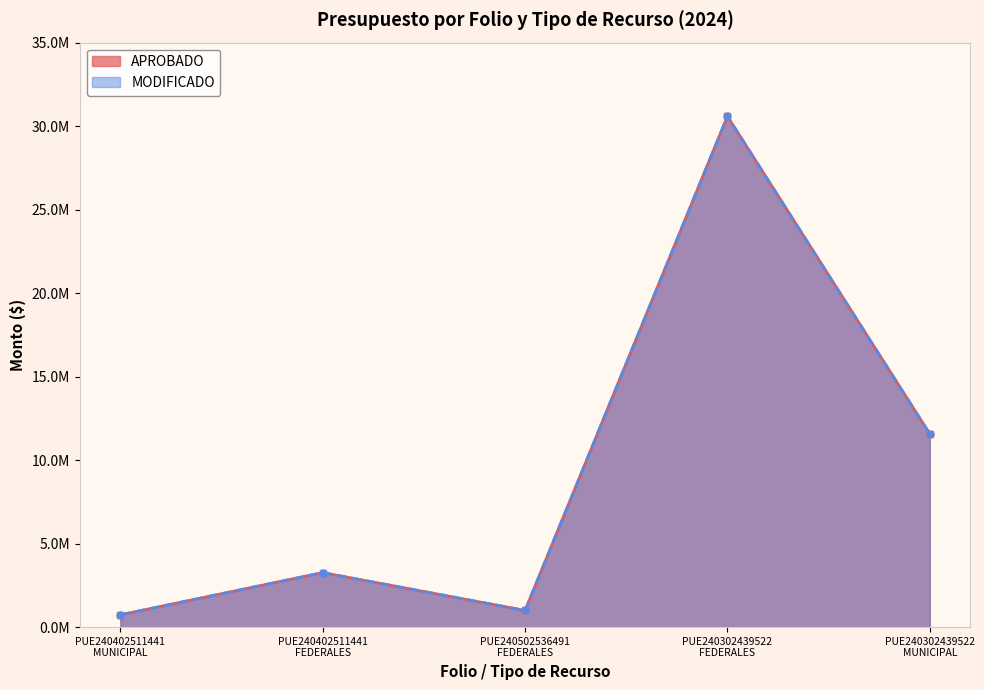

At how many categories does at least one series exceed 22976550?

1